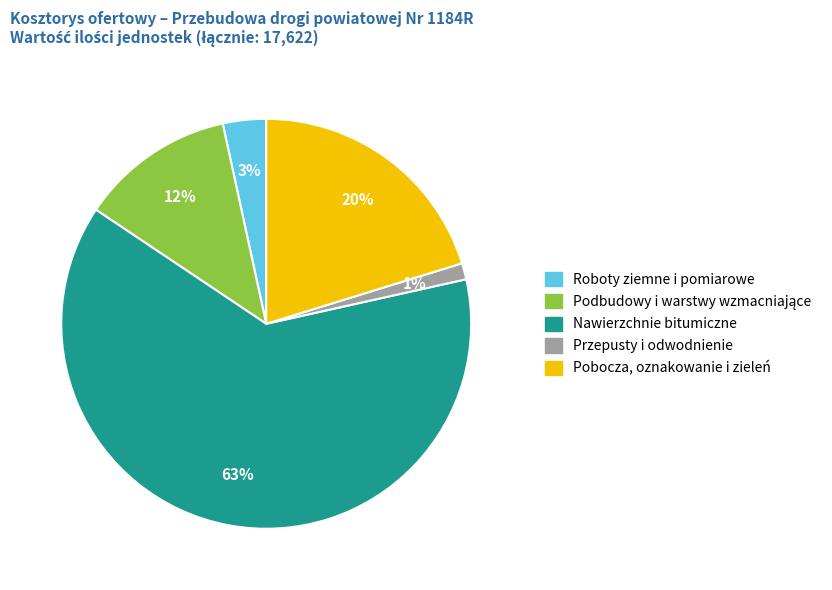

Is there any slice that represents more than half of the pie?

Yes